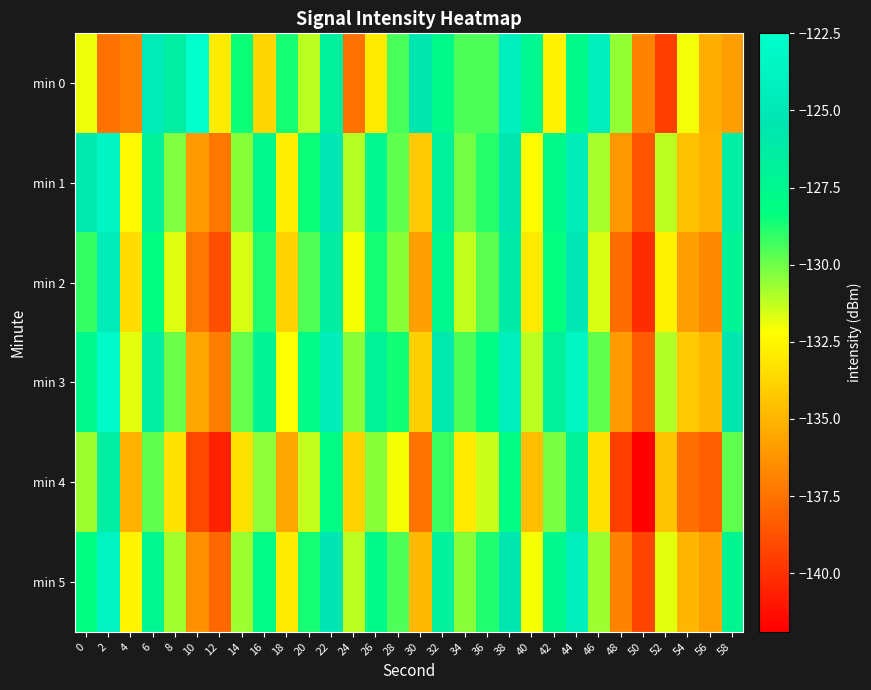

Which has a higher value, 18 or 10?

10